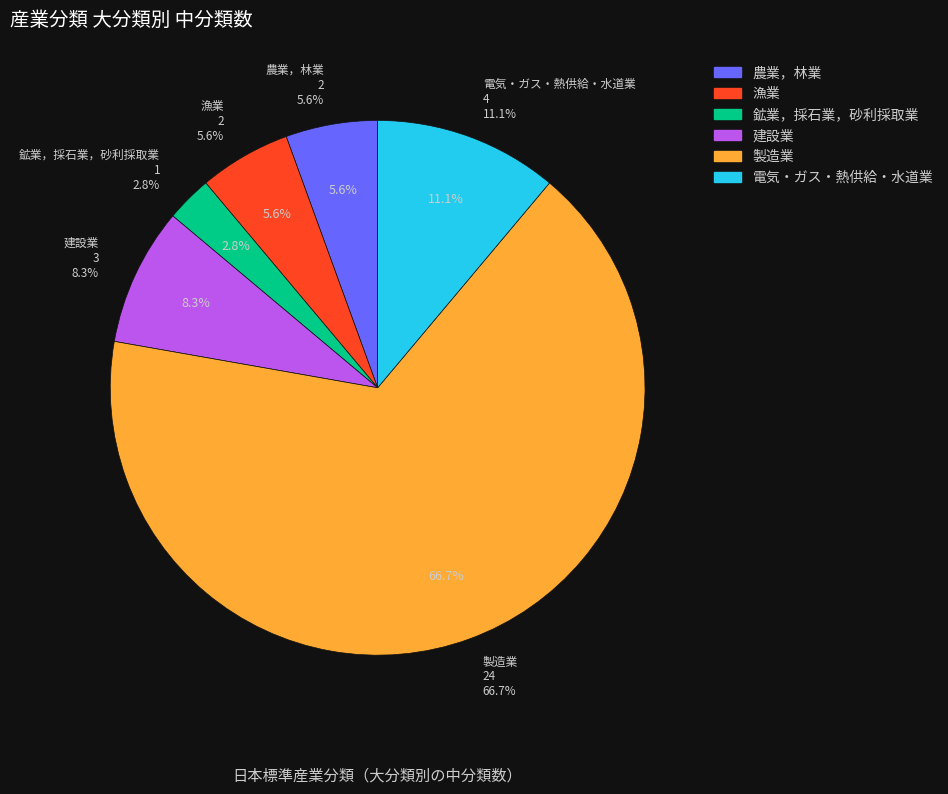

To the nearest percent, what percentage of the pie is 建設業?

8%